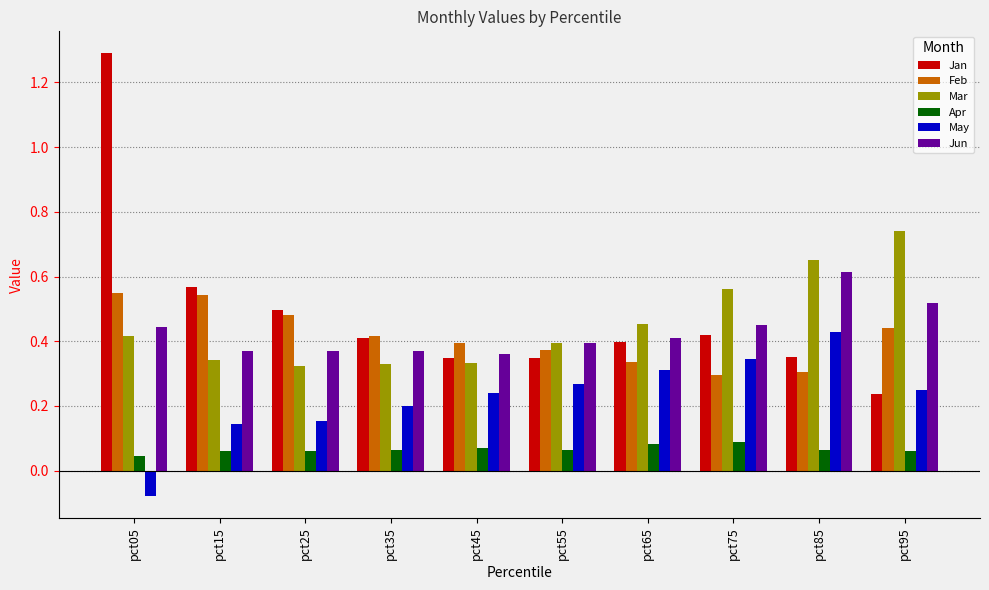

Is it true that Jan equals 0.4 at pct85?

True